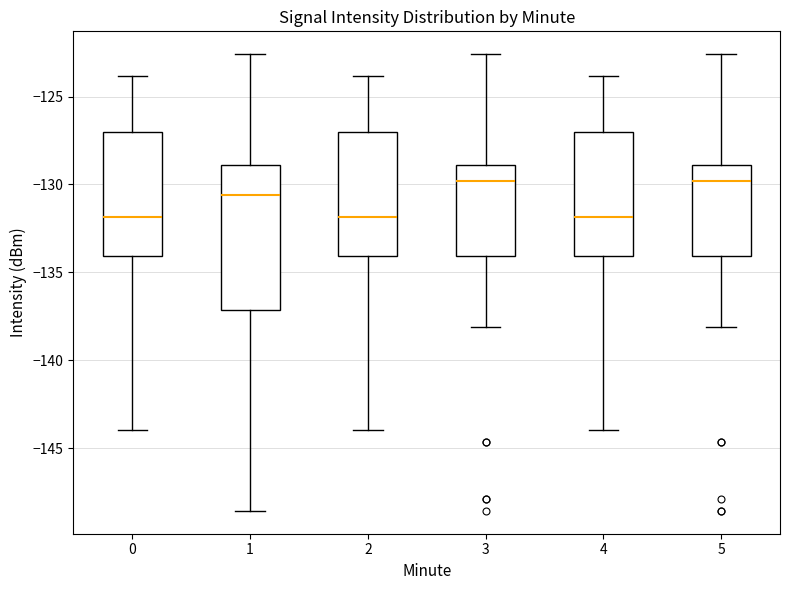

Which box is the tallest, from its lower edge to its upper edge?

1